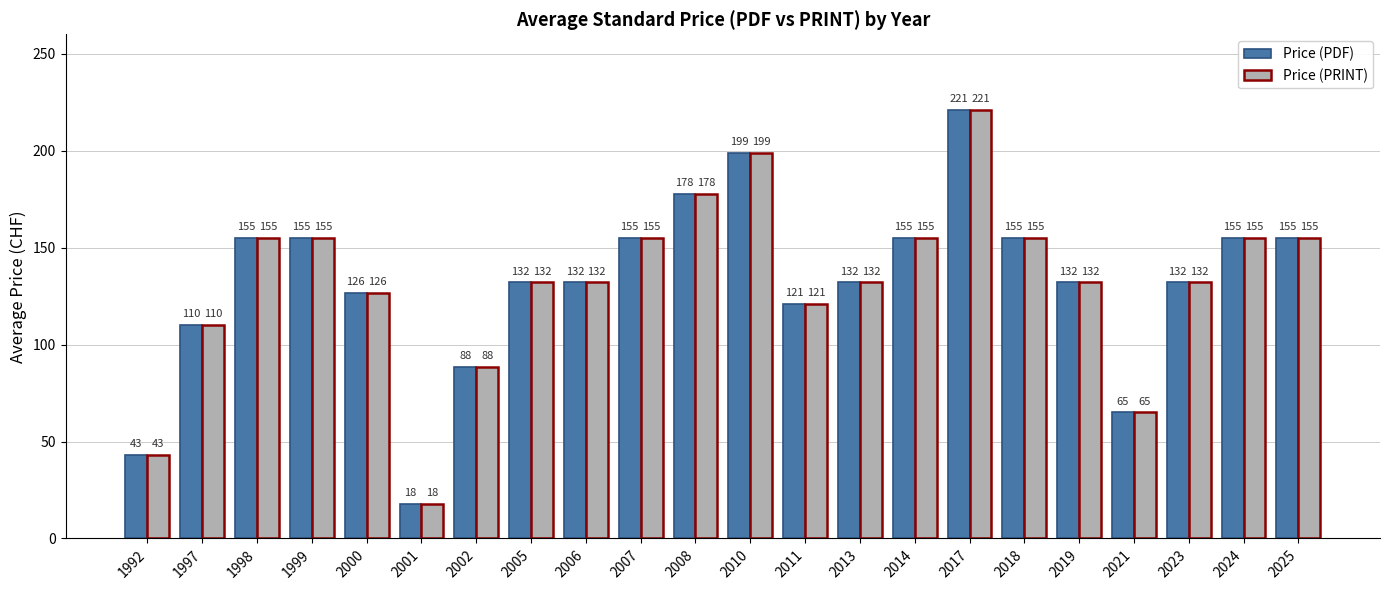

Which label corresponds to the largest value in the chart?

2017